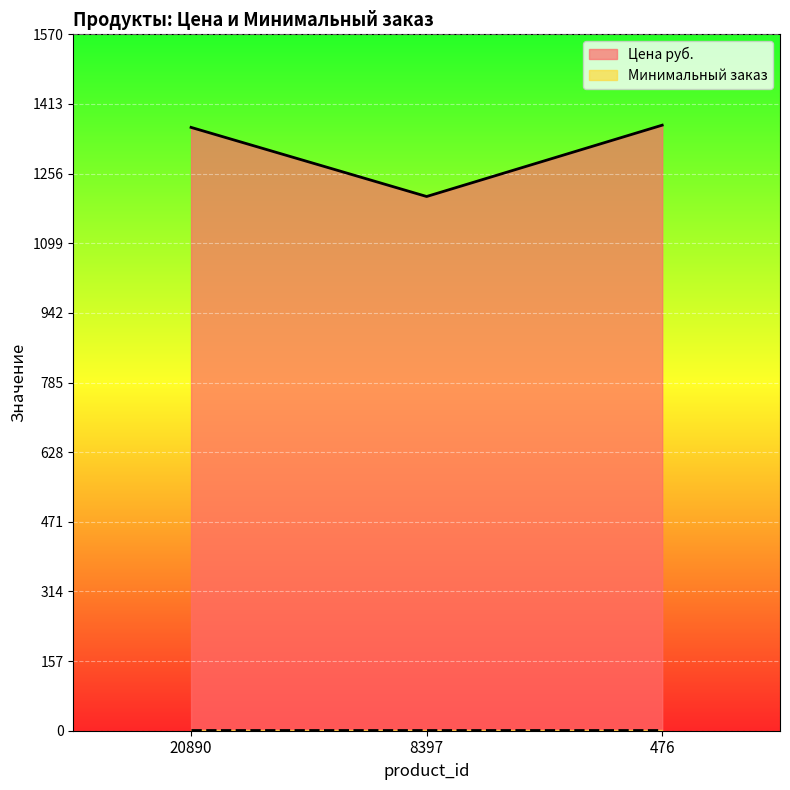

What is the difference between the maximum and minimum values?

160.9